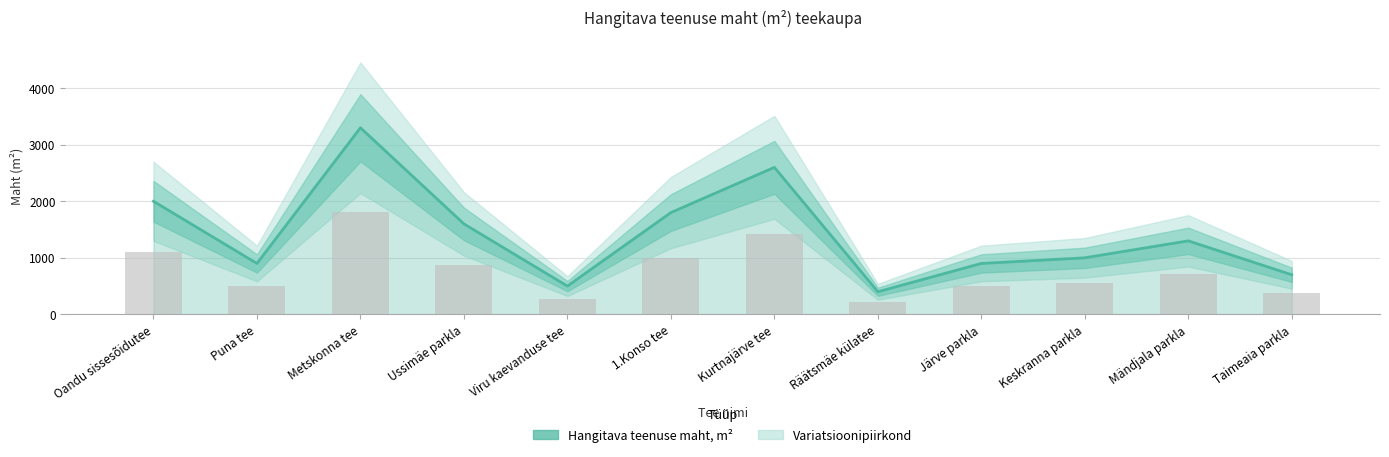

True or false: the data shows 392.1 at Räätsmäe külatee.

False